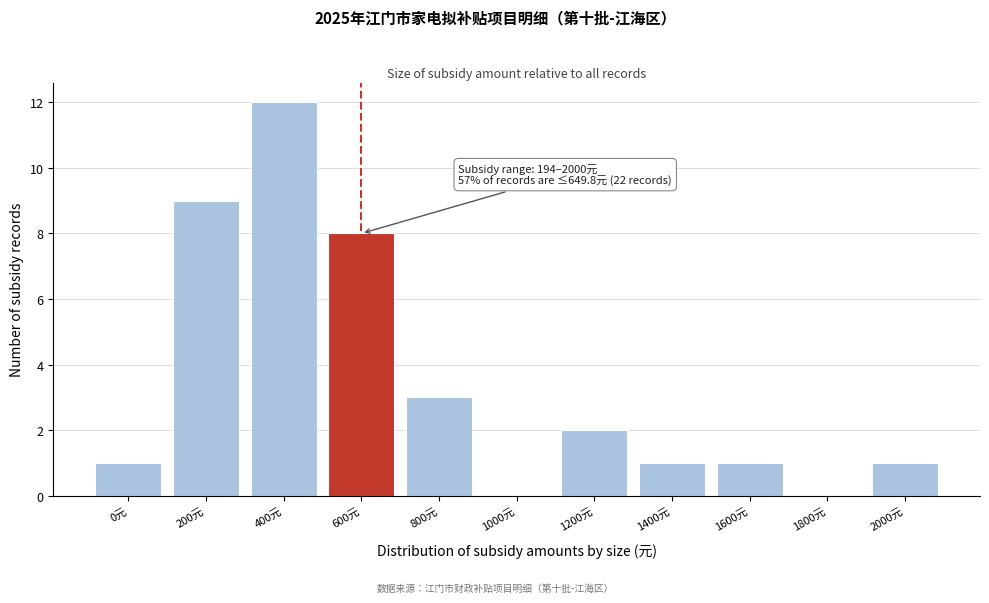

Reading left to right, extract all data points from this chart.

0元=1	200元=9	400元=12	600元=8	800元=3	1000元=0	1200元=2	1400元=1	1600元=1	1800元=0	2000元=1